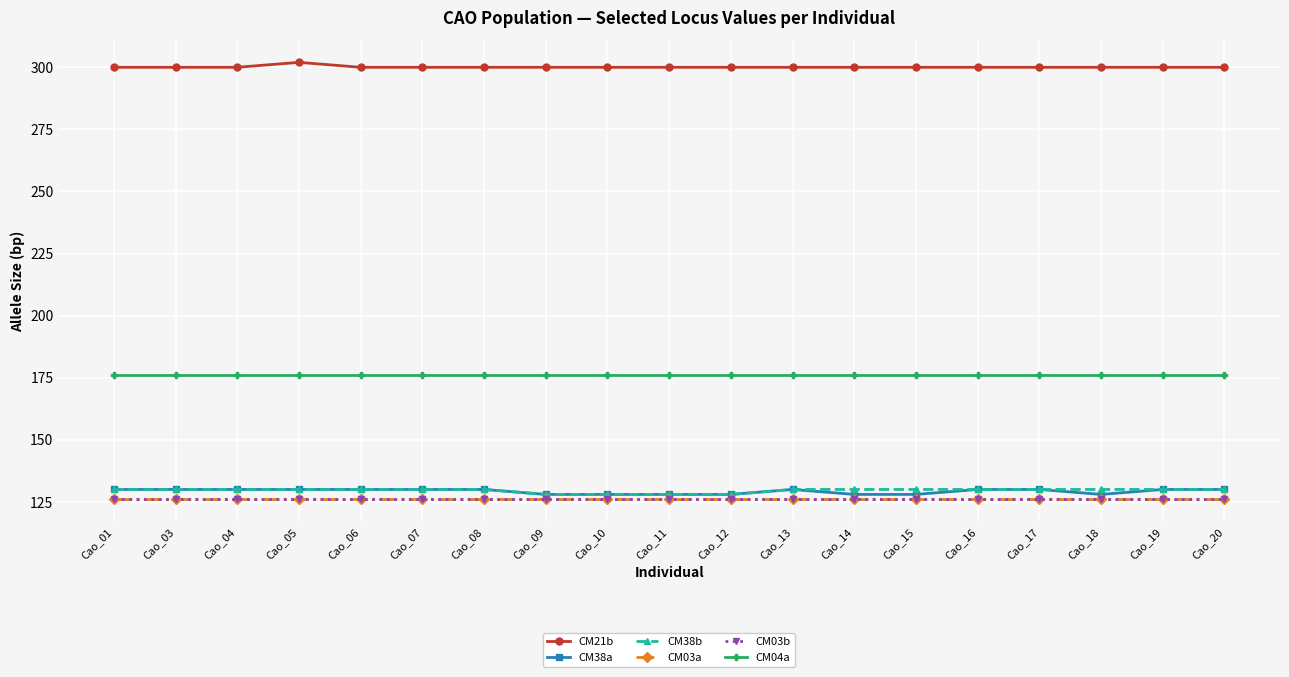

Count the CM38b values in the range 130 to 131.

15